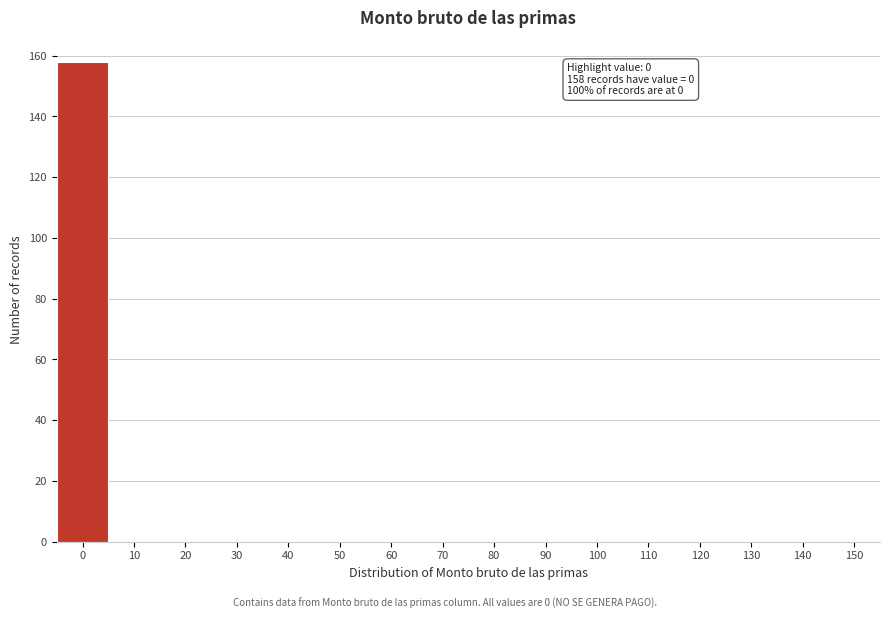

Reading left to right, extract all data points from this chart.

0=158	10=0	20=0	30=0	40=0	50=0	60=0	70=0	80=0	90=0	100=0	110=0	120=0	130=0	140=0	150=0